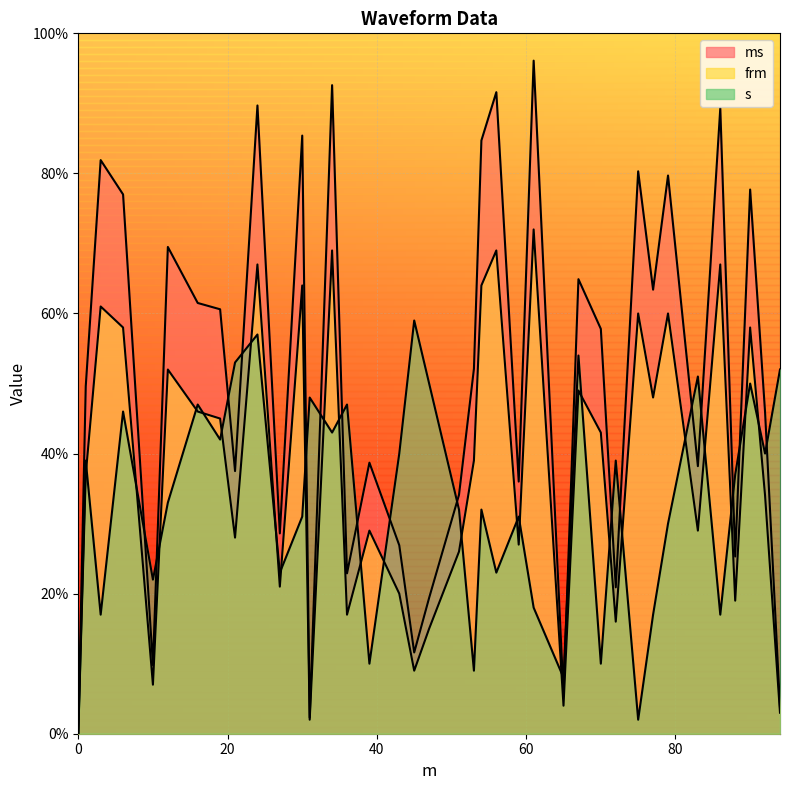

The value of frm at 39 is 43.0. True or false?

False